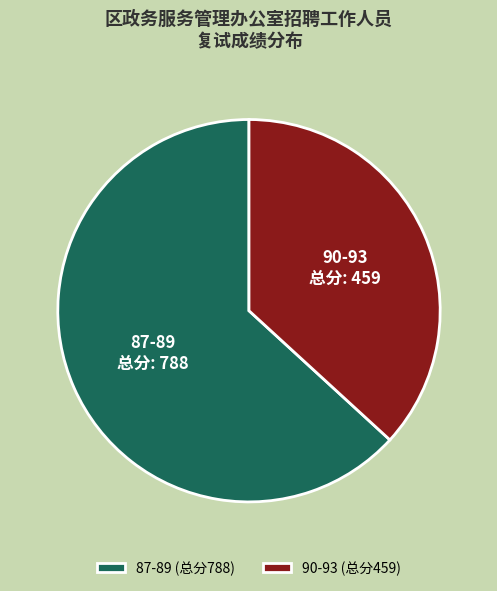

Count the number of slices in the pie.

2